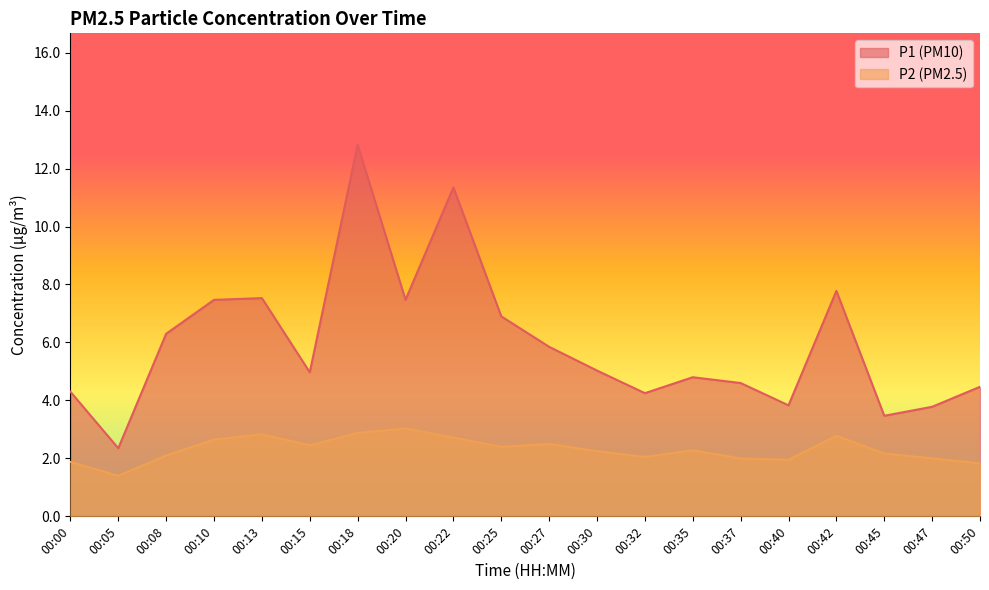

List the labels in order of P2 value, smallest first.

00:05, 00:50, 00:00, 00:40, 00:37, 00:47, 00:32, 00:08, 00:45, 00:30, 00:35, 00:25, 00:15, 00:27, 00:10, 00:22, 00:42, 00:13, 00:18, 00:20